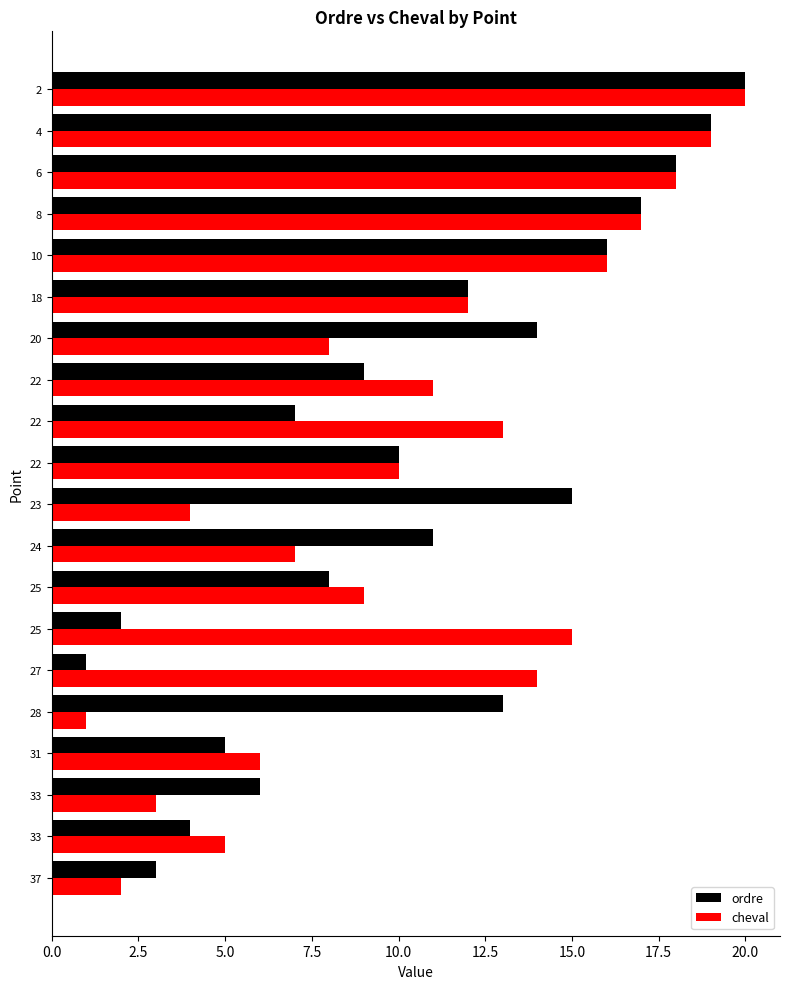

What are all the series names shown in the legend?

ordre, cheval